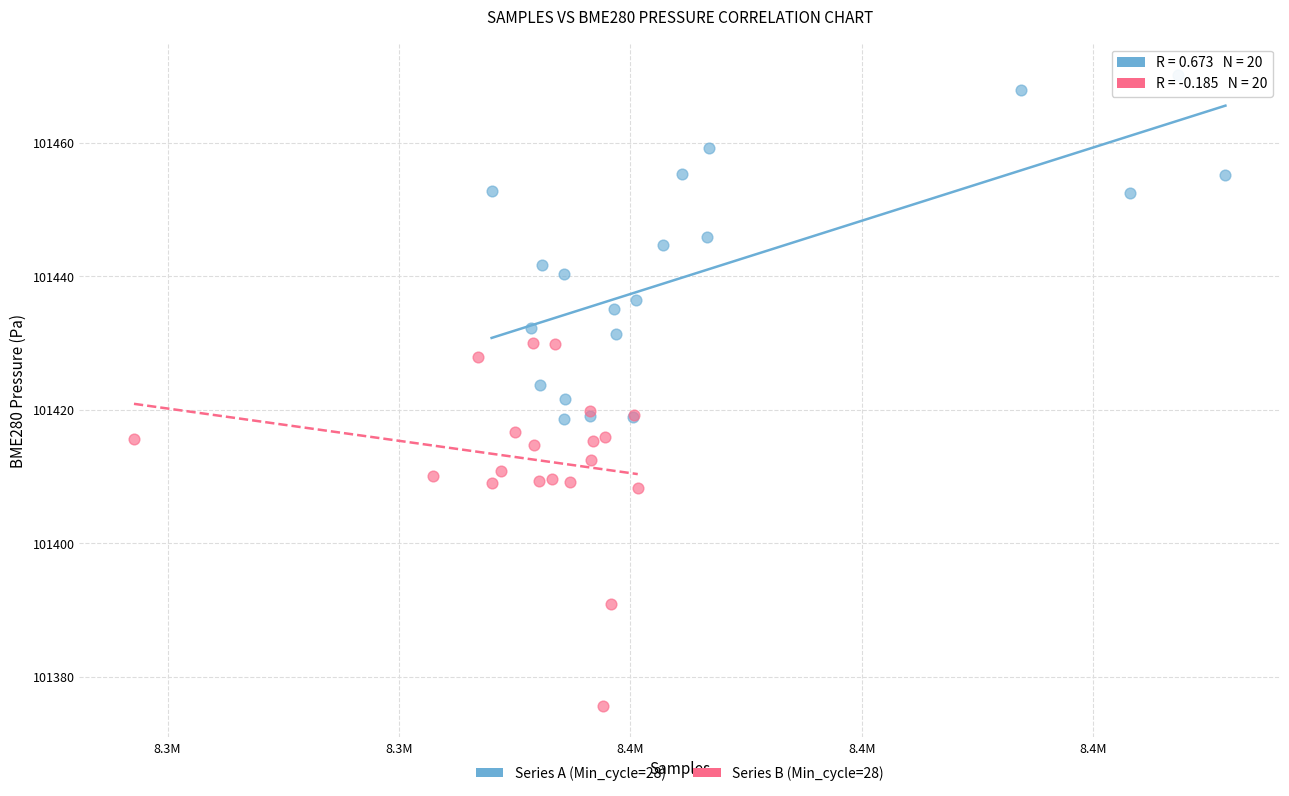

Which series reaches the minimum Y coordinate?

Series B (Min_cycle=28)